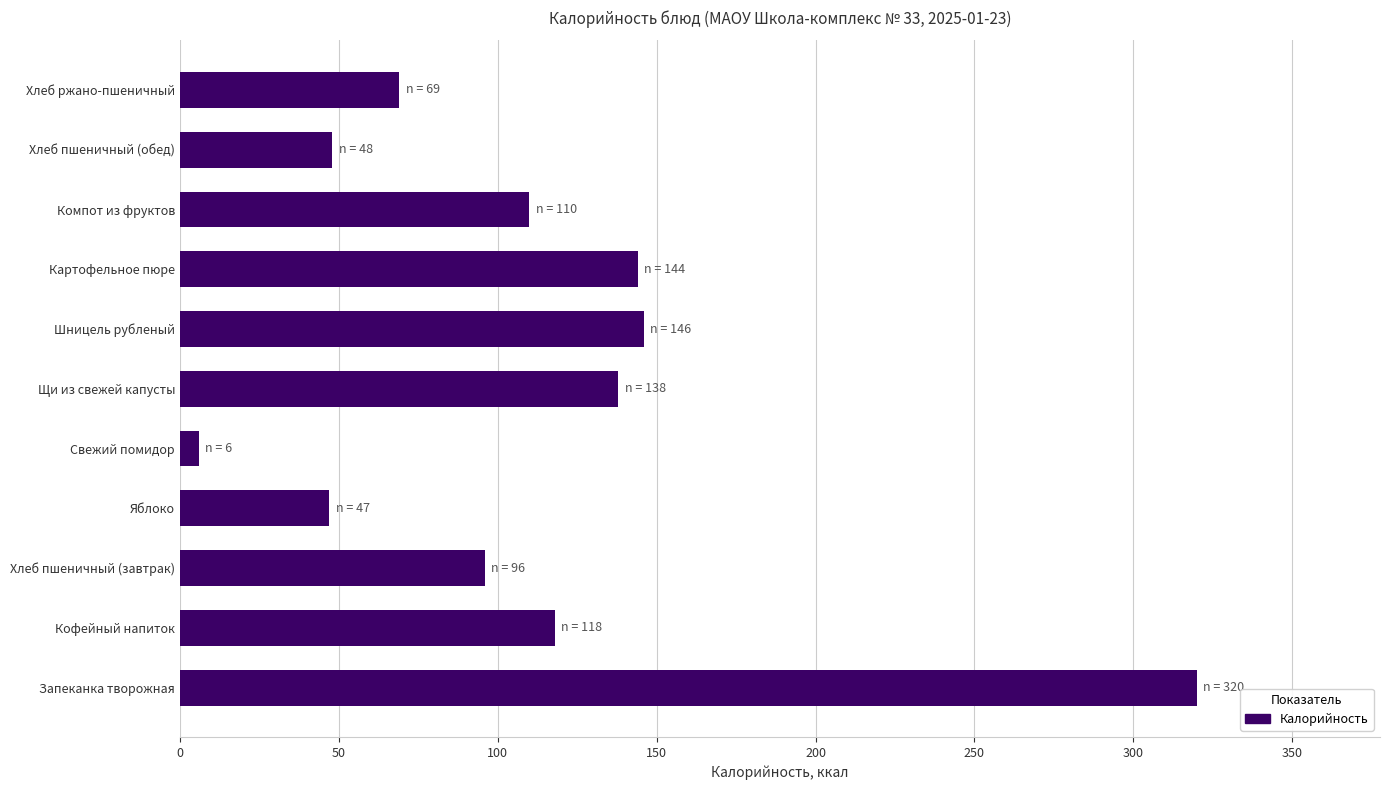

What is the difference between the second highest and minimum values?

140